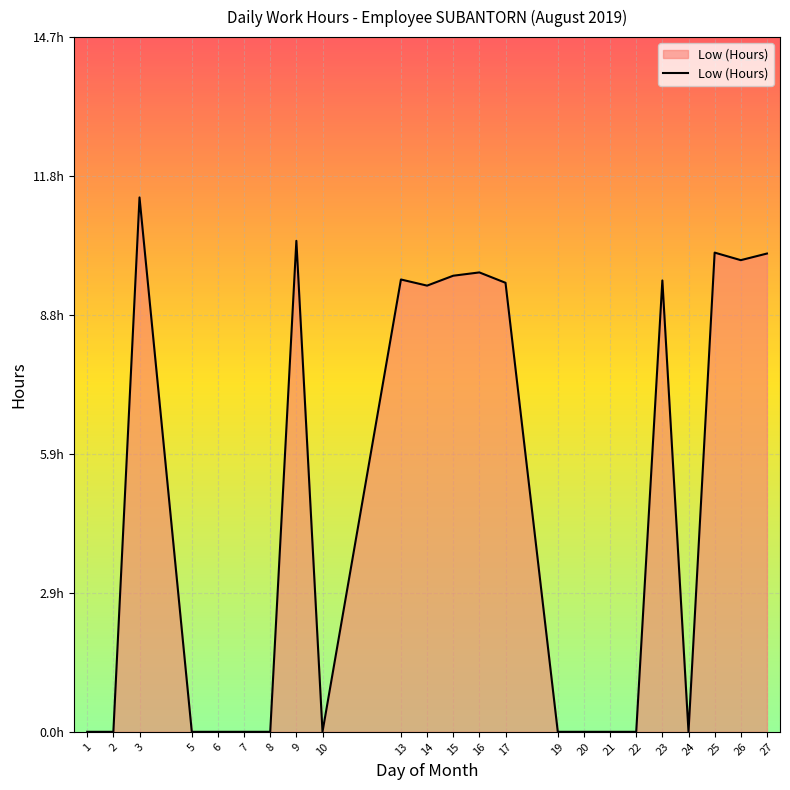

The chart shows a value of 7.5 at 20. True or false?

False